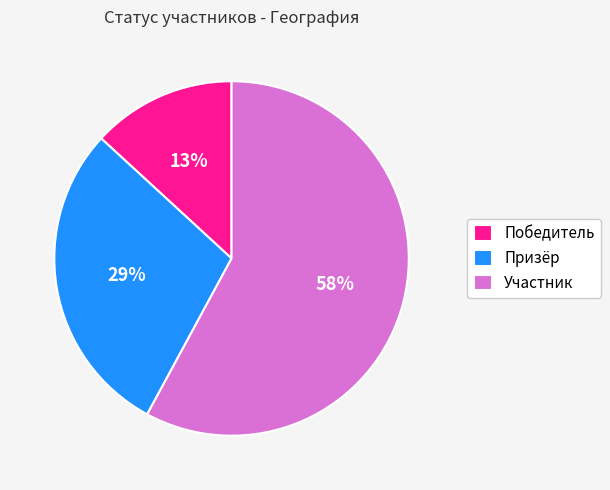

Count the number of slices in the pie.

3